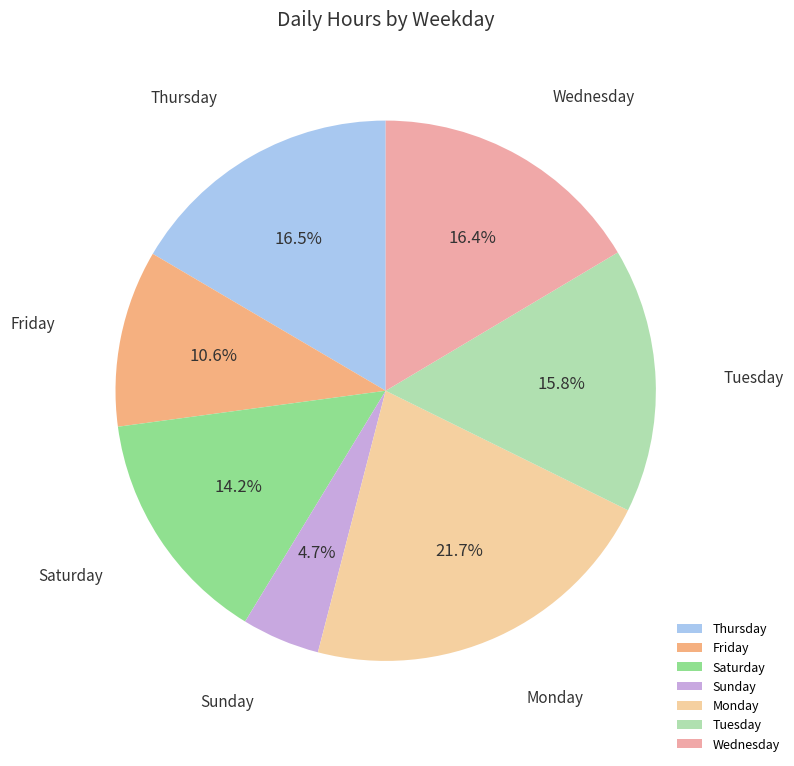

What is the largest slice in the pie chart?

Monday